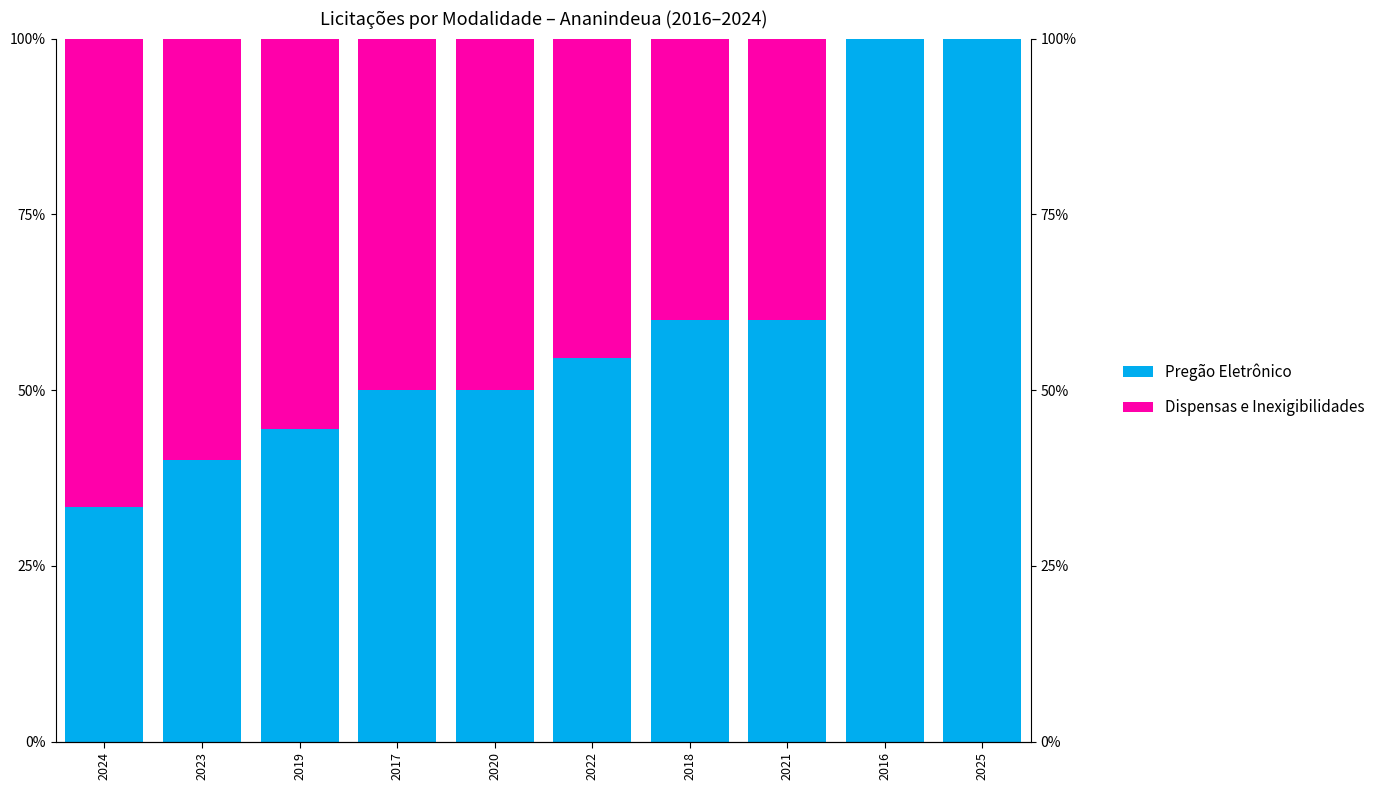

Which category has the highest value in the Dispensas e Inexigibilidades series?

2024